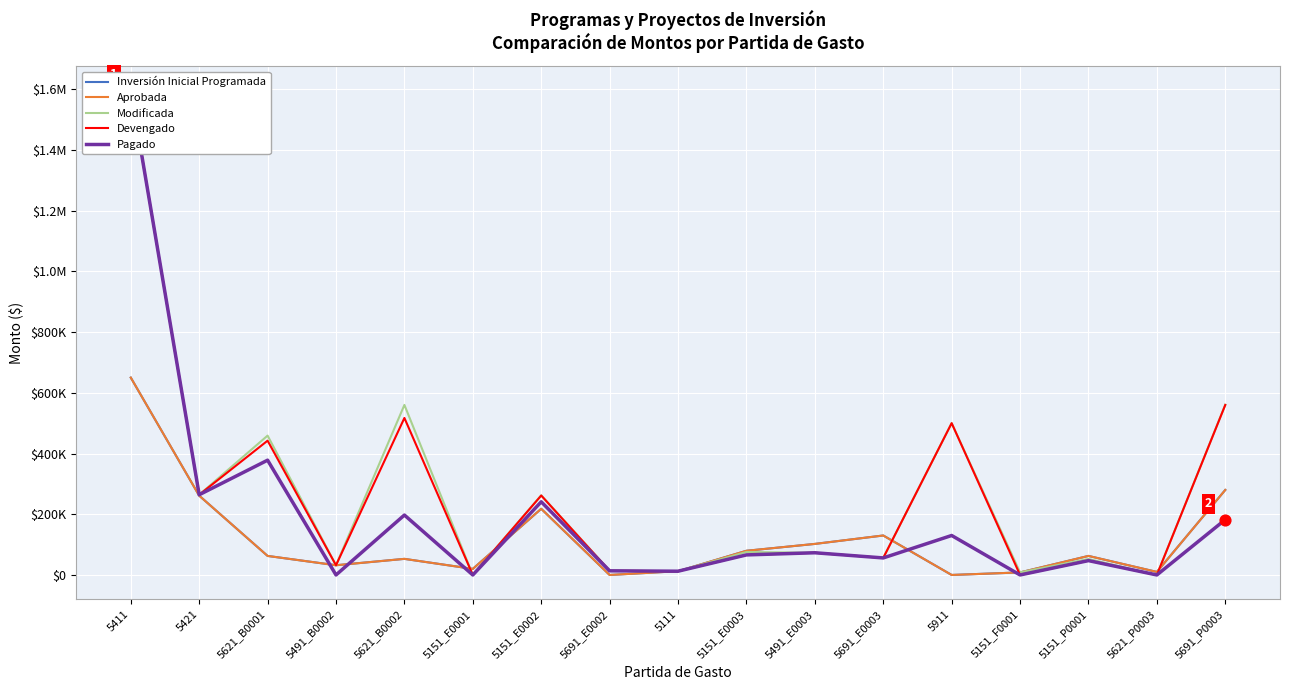

Is the value of Pagado at 5911 greater than the value of Modificada at 5621_P0003?

Yes